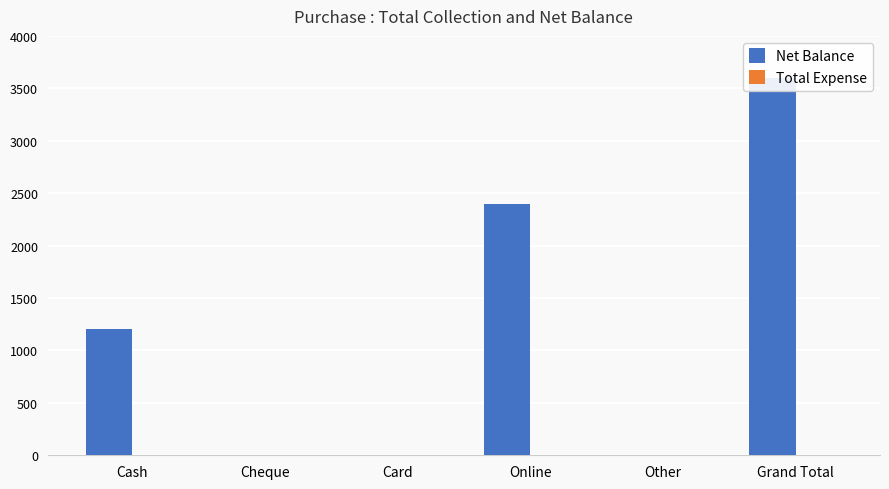

How many data points in Net Balance are less than 1200?

3